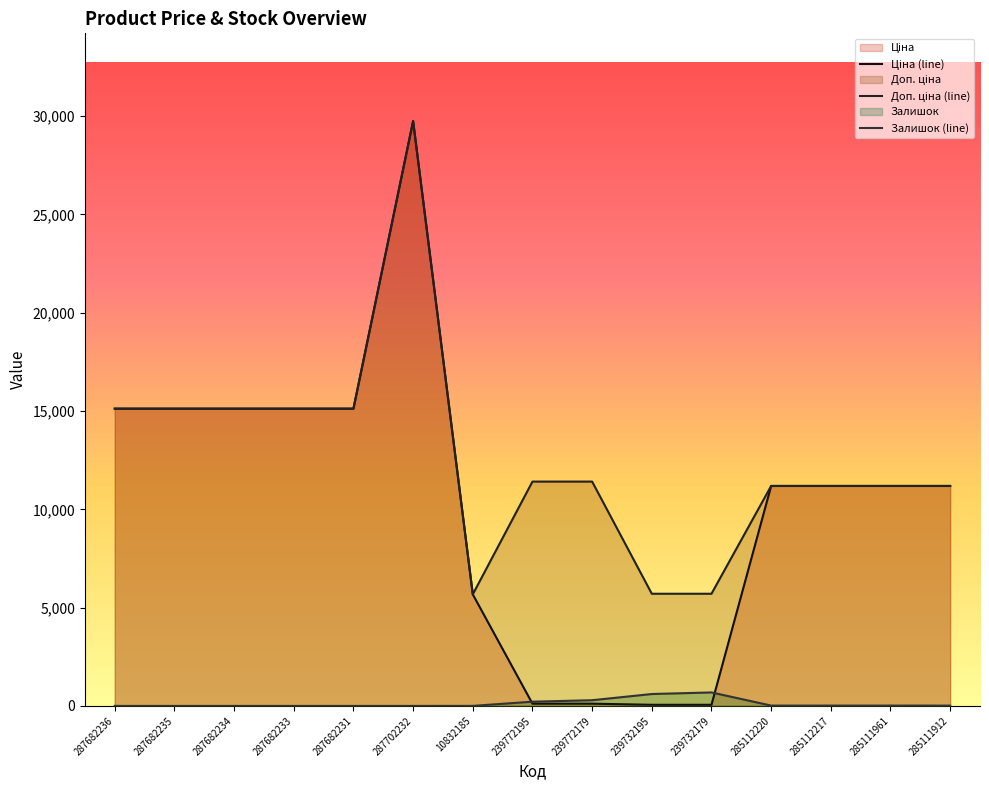

What are all the series names shown in the legend?

Ціна, Доп. ціна, Залишок